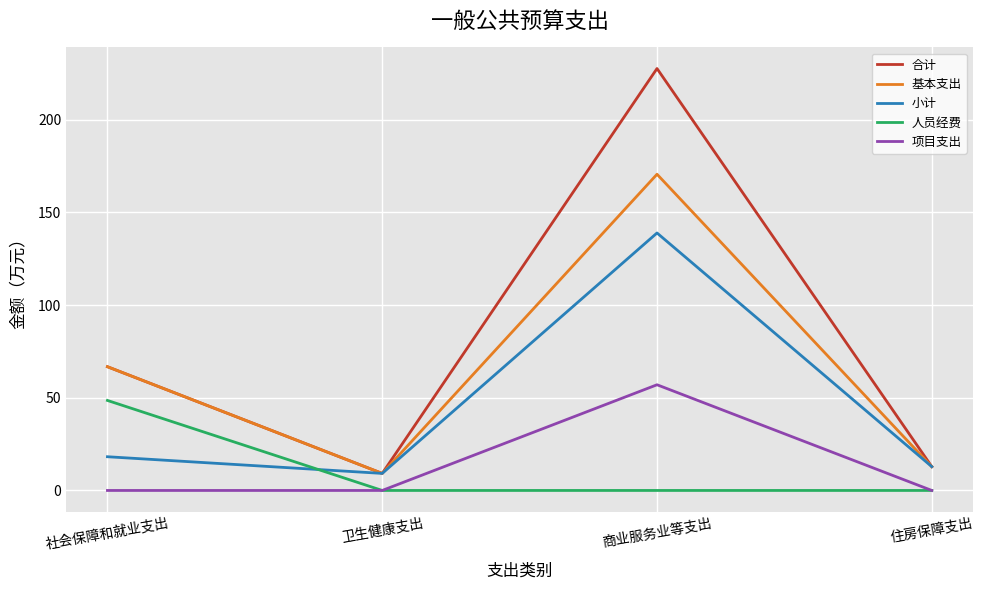

What is the sum of all 小计 values?

179.1